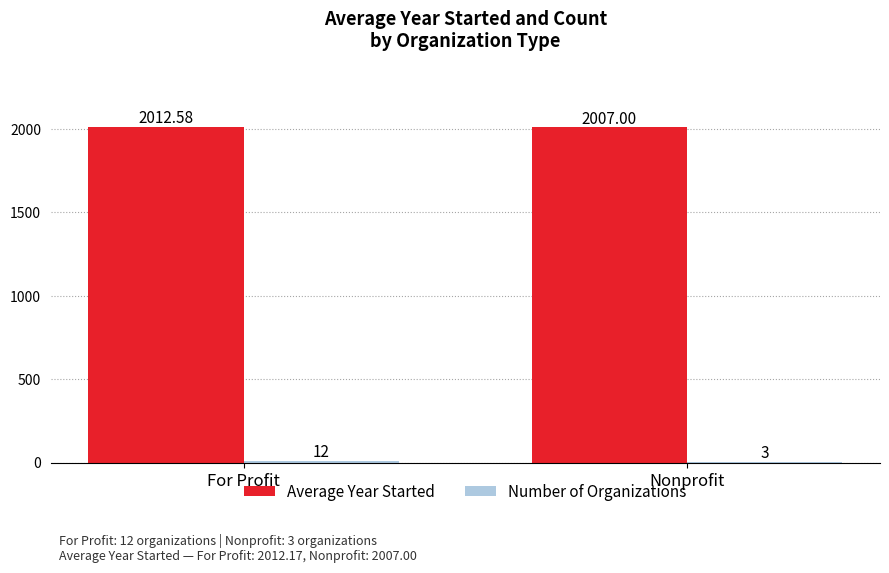

At which category is the sum across all series the highest?

For Profit